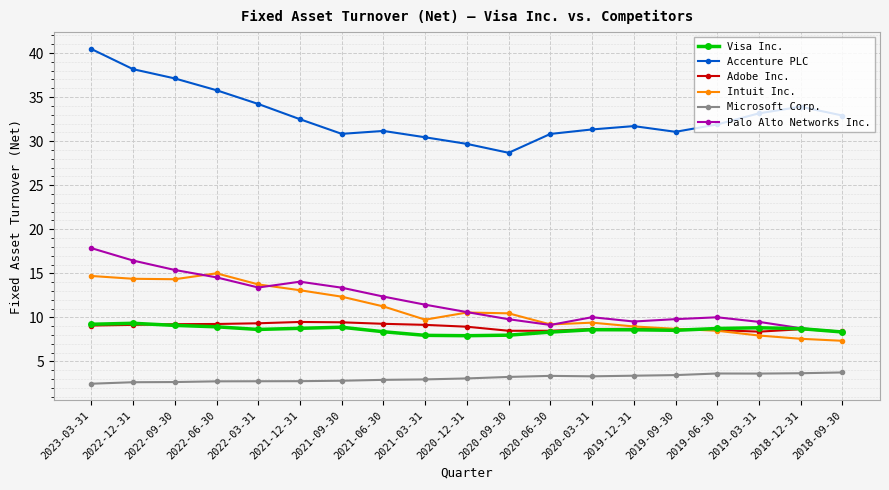

True or false: Accenture PLC and Microsoft Corp. cross at least once.

False